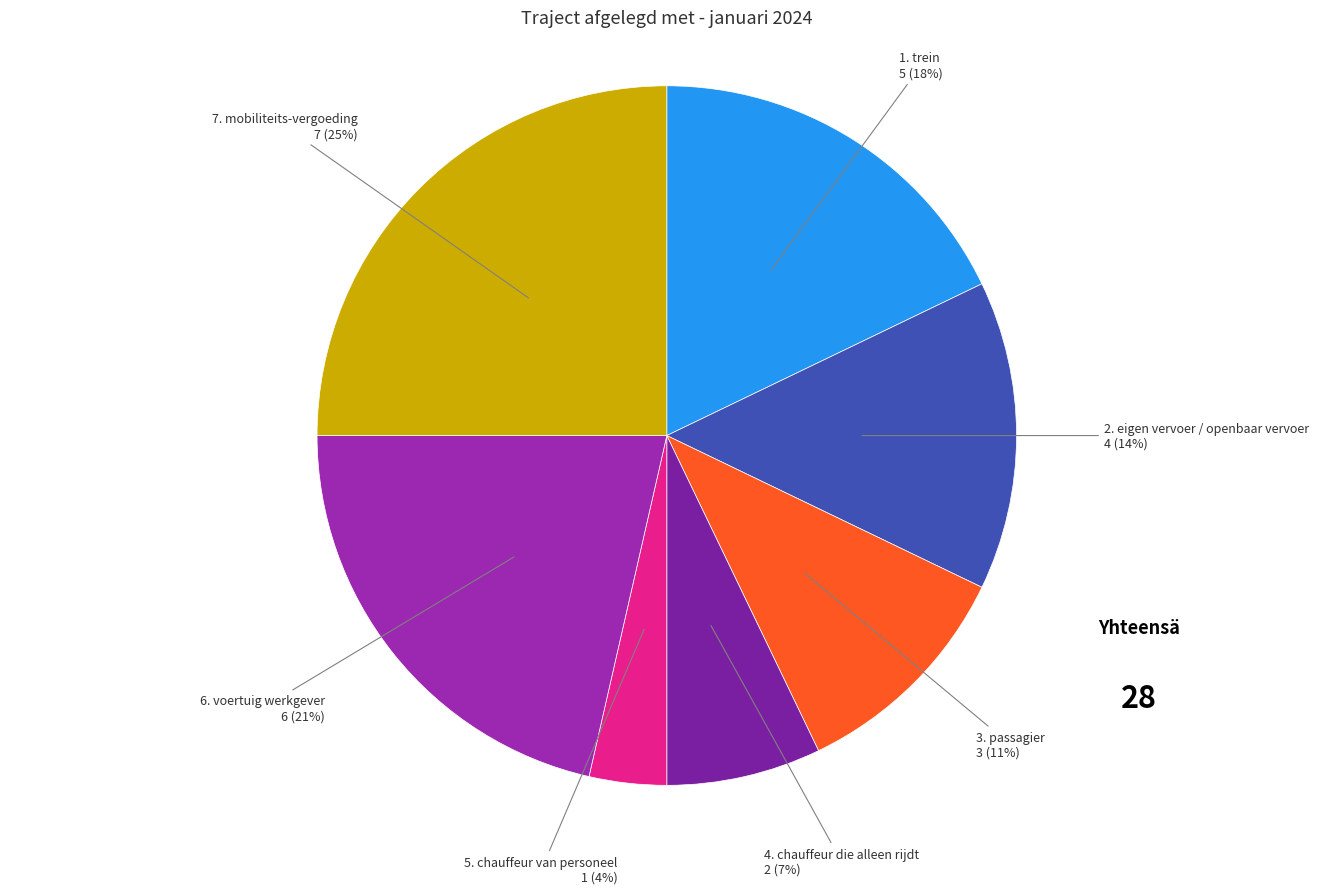

Do 1. trein and 4. chauffeur die alleen rijdt together represent more than half of the pie?

No